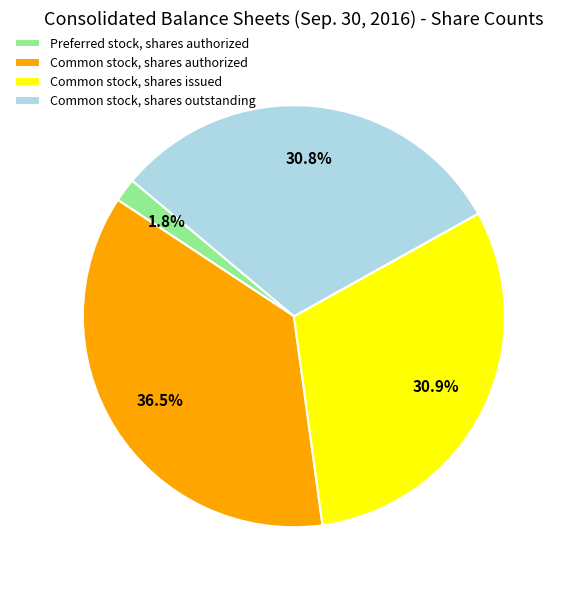

What is the largest slice in the pie chart?

Common stock, shares authorized